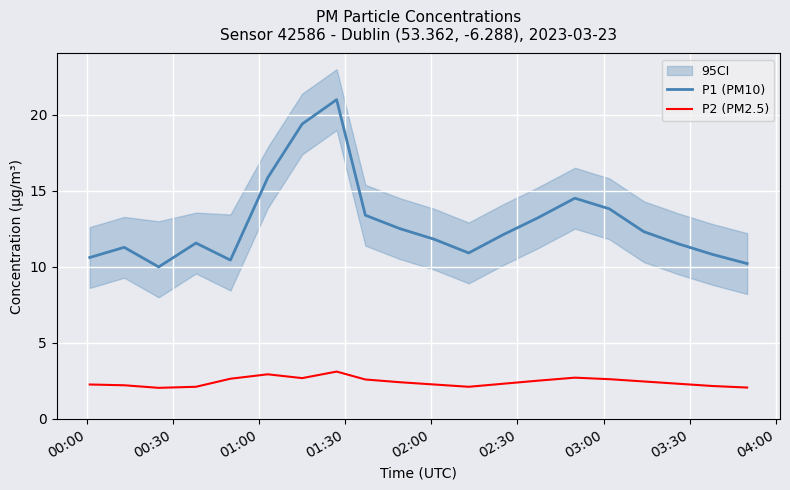

Count the number of categories in the chart.

20